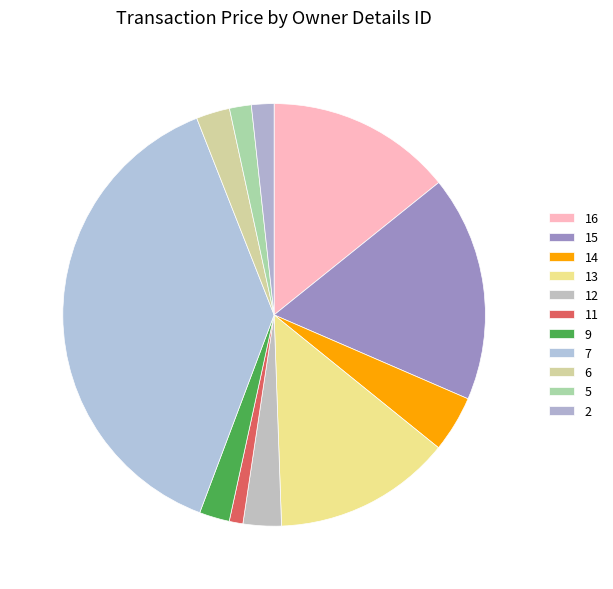

Approximately how many times larger is the value at 7 compared to 15?

2.2